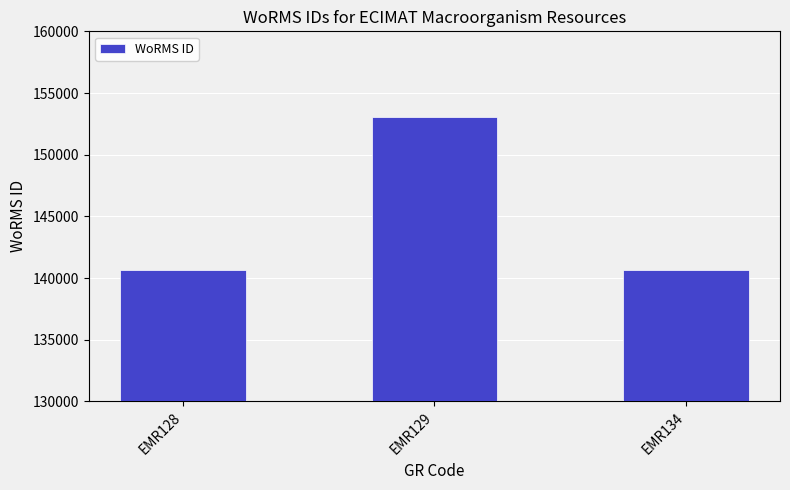

What is the value of the 2nd bar from the left?

153087